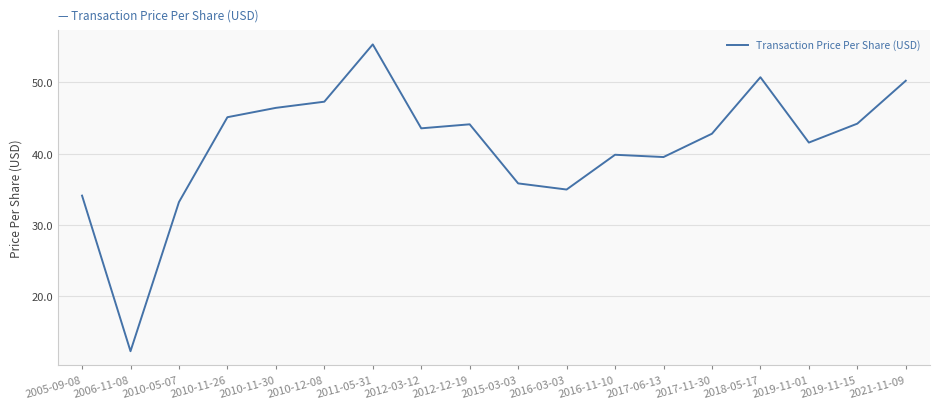

Where is the data nearest to the value 33?

2010-05-07